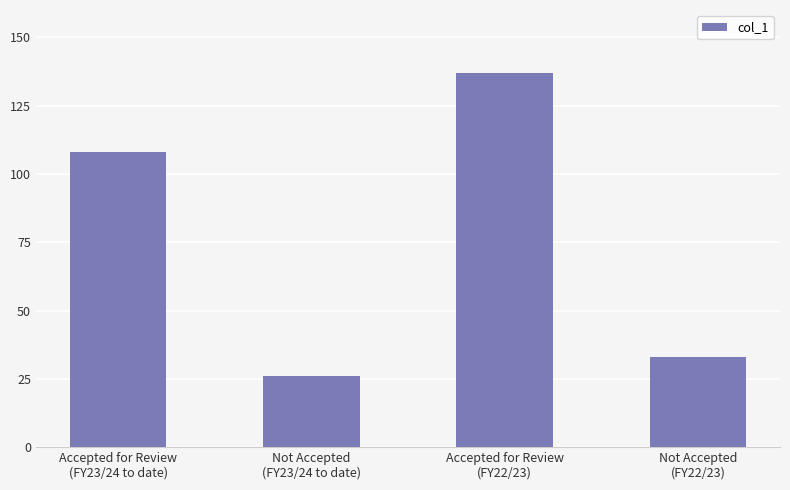

List the labels in order of value, smallest first.

Not Accepted
(FY23/24 to date), Not Accepted
(FY22/23), Accepted for Review
(FY23/24 to date), Accepted for Review
(FY22/23)